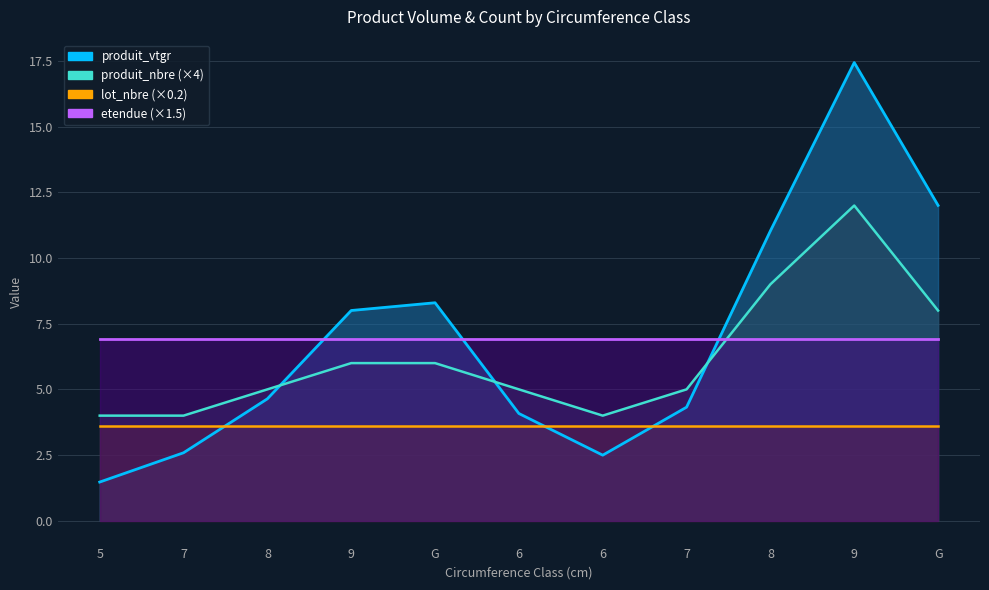

What is the label of the 1st point from the right?

G